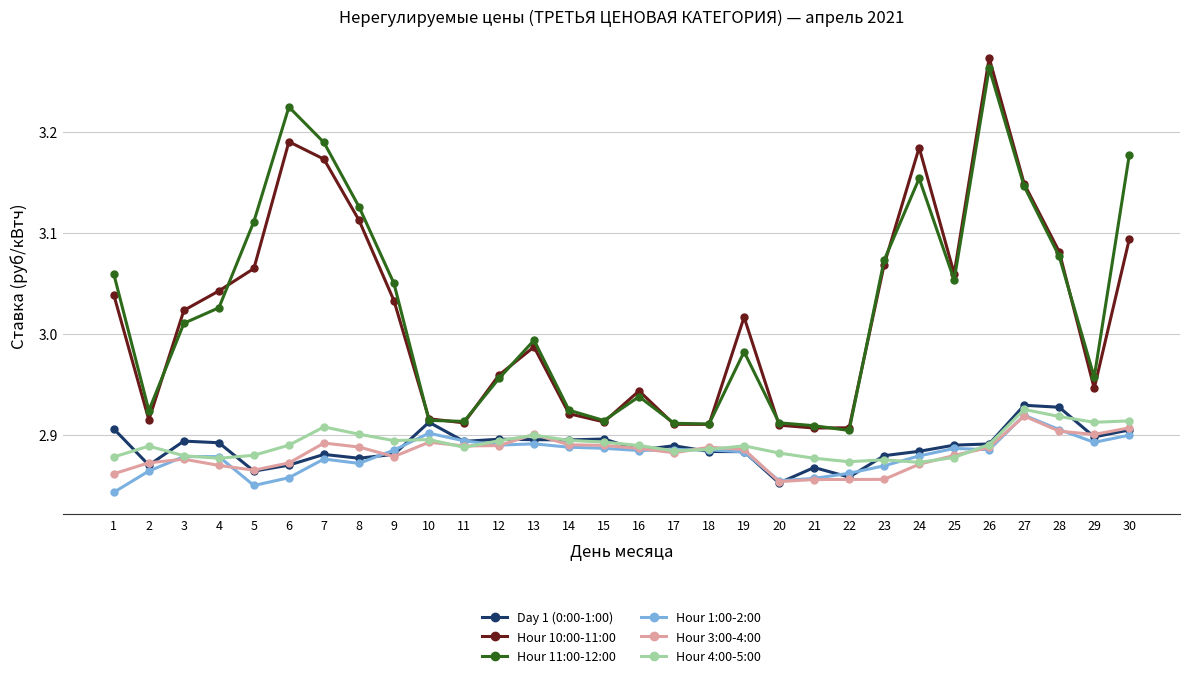

Which label corresponds to the smallest value in the chart?

1